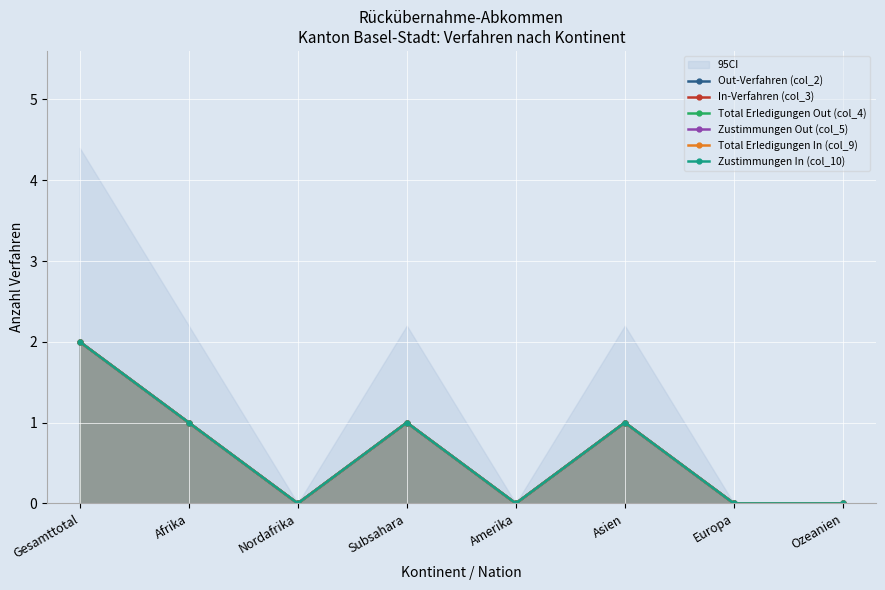

How many categories are shown in the chart?

8